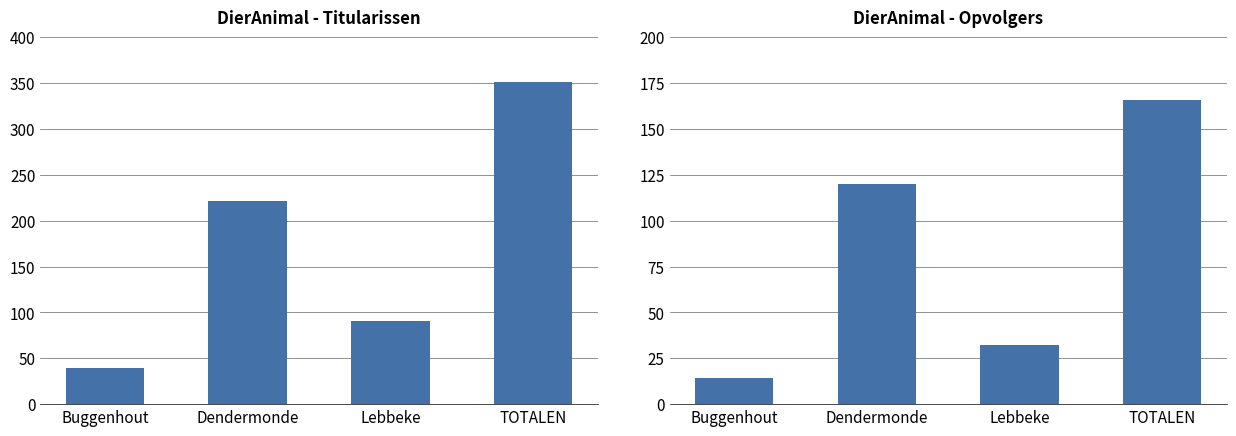

What is the difference between the highest and lowest values at Lebbeke?

59